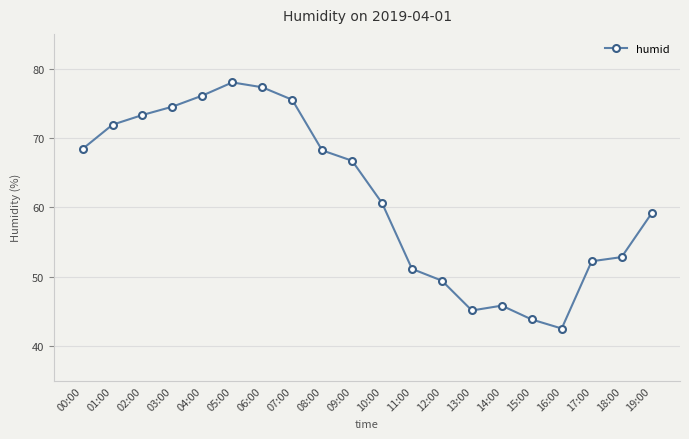

At which category does the data reach its first local valley?

13:00